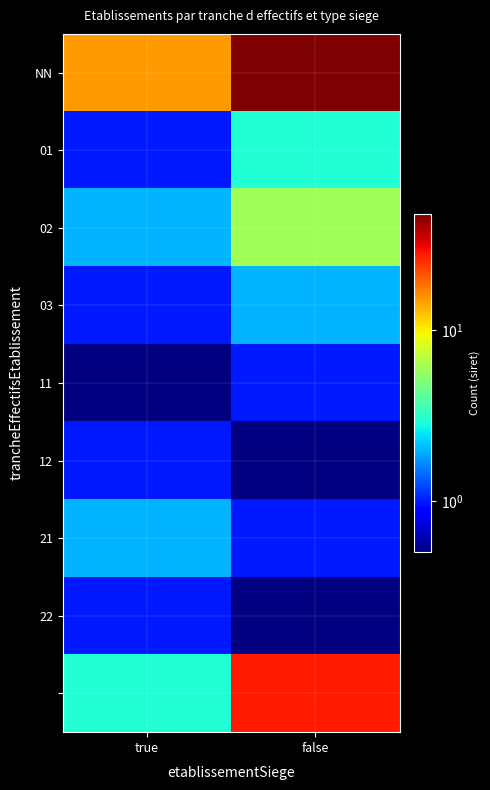

What is the total value across all series at true?

26